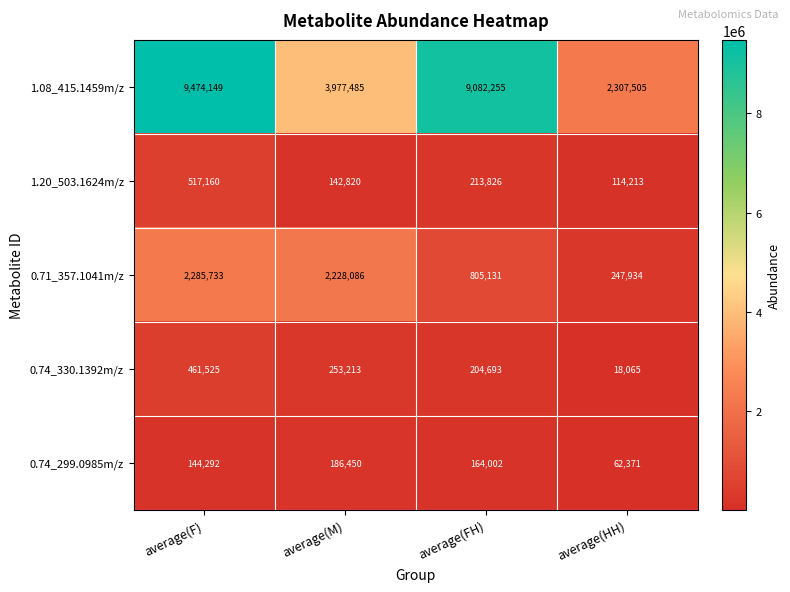

How many categories are shown in the chart?

4